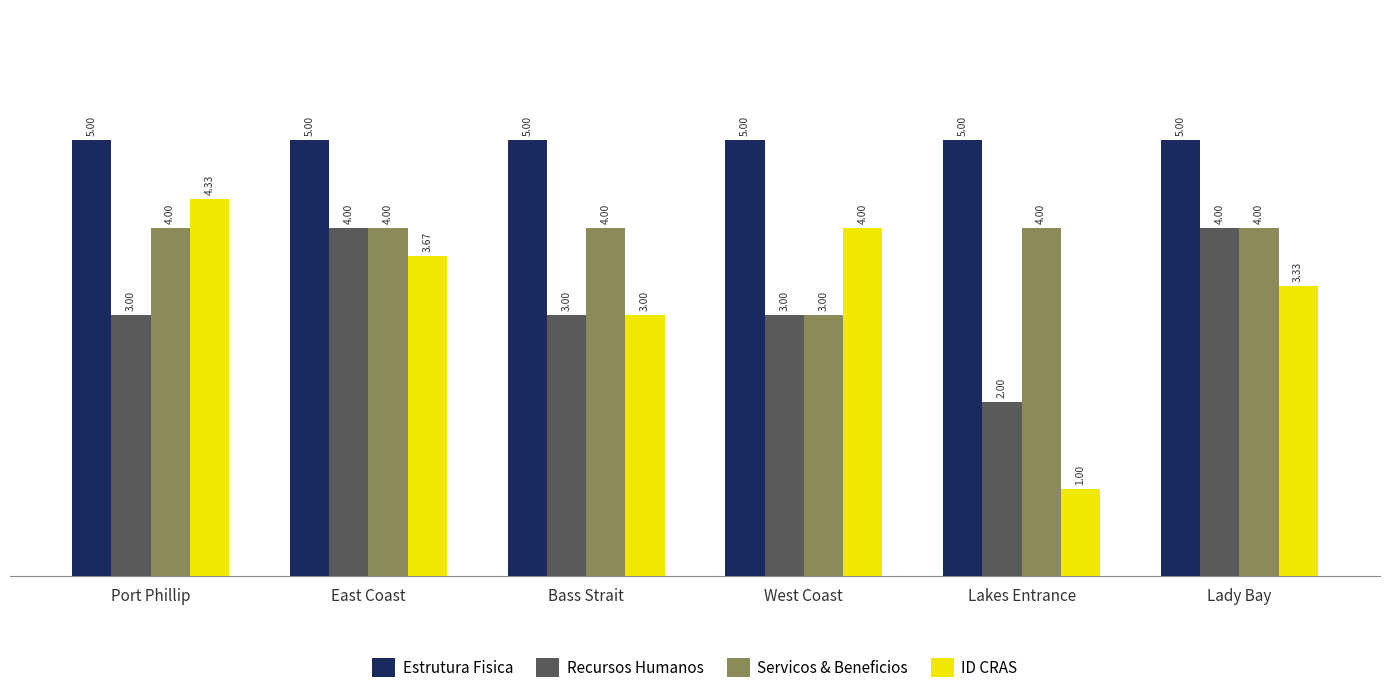

Count the number of data series in this chart.

4